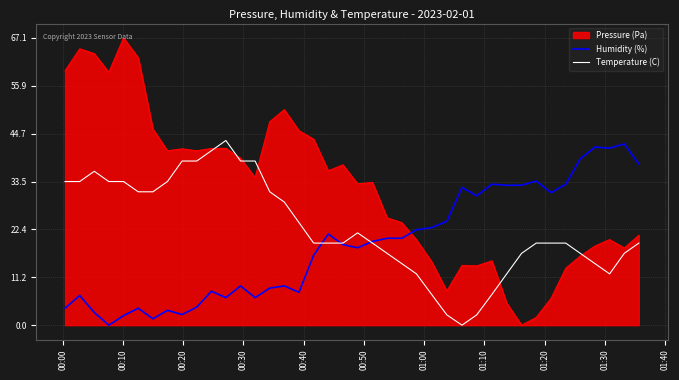

After their last crossing, which series has the higher values: Humidity (%) or Pressure (Pa)?

Humidity (%)